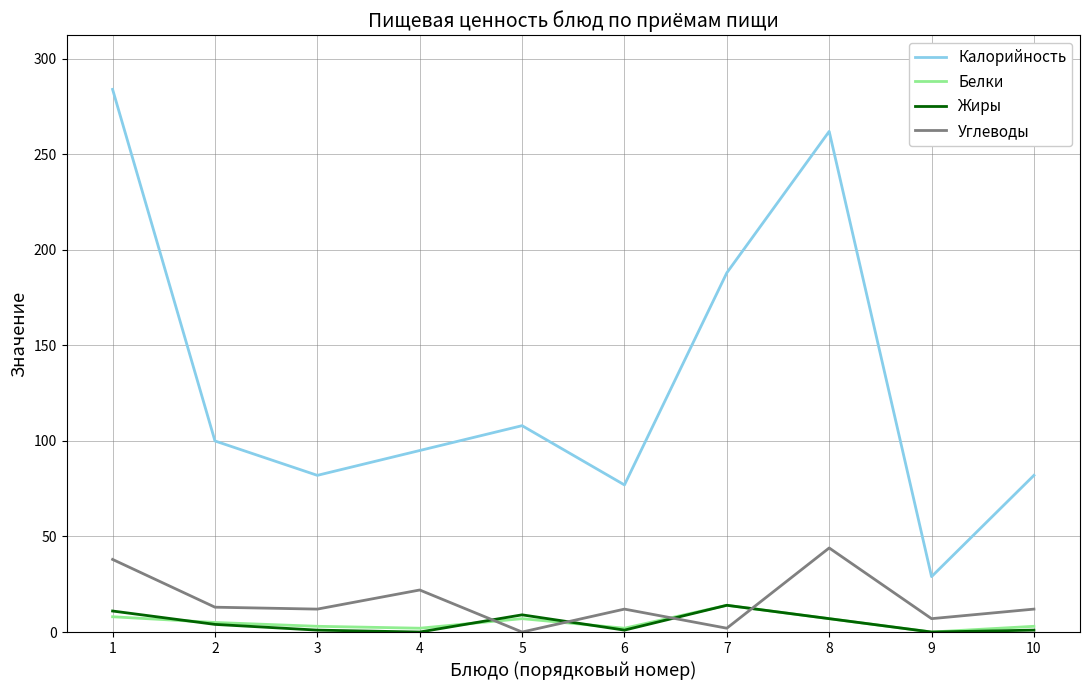

The Углеводы series shows 7 at 9. True or false?

True